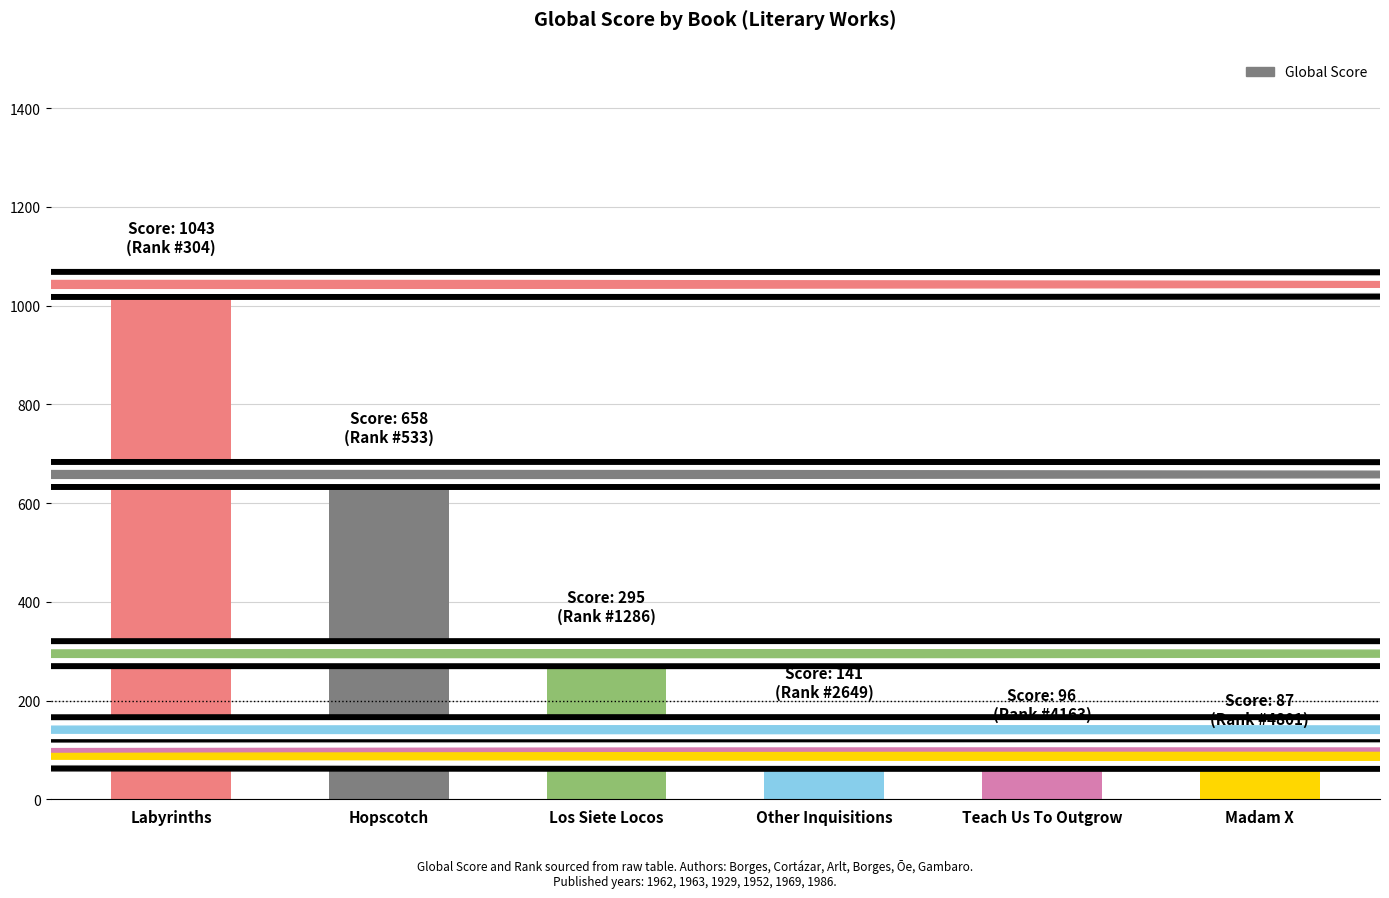

Count the number of categories in the chart.

6